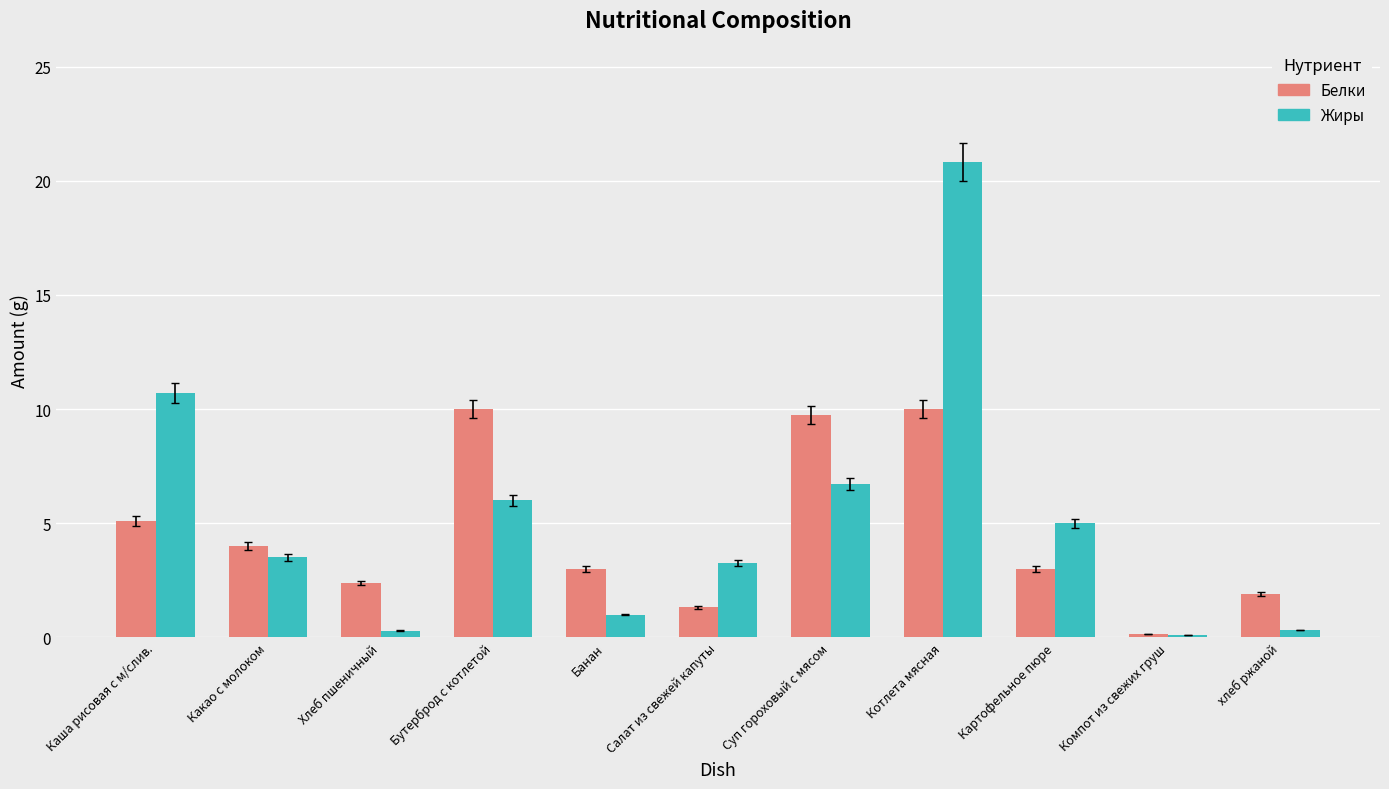

What is the approximate value of Жиры at Суп гороховый с мясом?

6.7